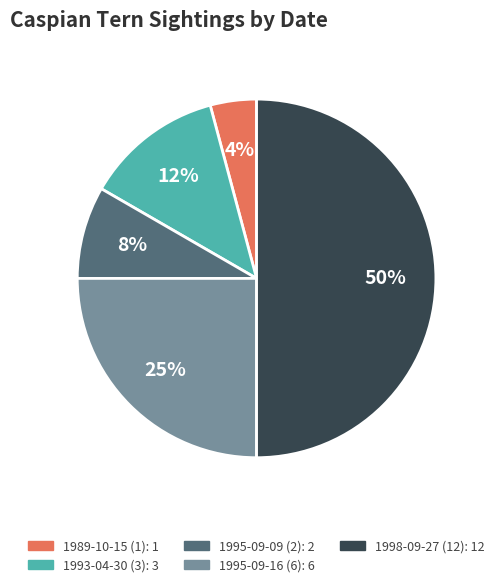

Between 1989-10-15 (1) and 1995-09-09 (2), which is larger?

1995-09-09 (2)